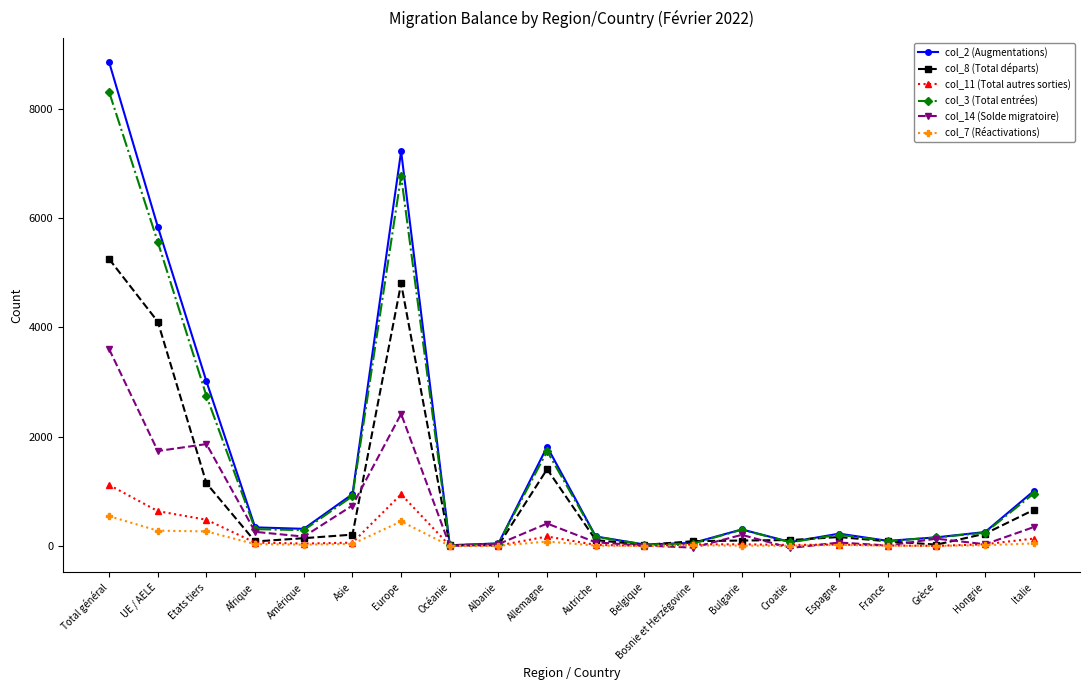

Is the value of col_3 (Total entrées) at Allemagne greater than the value of col_2 (Augmentations) at Autriche?

Yes